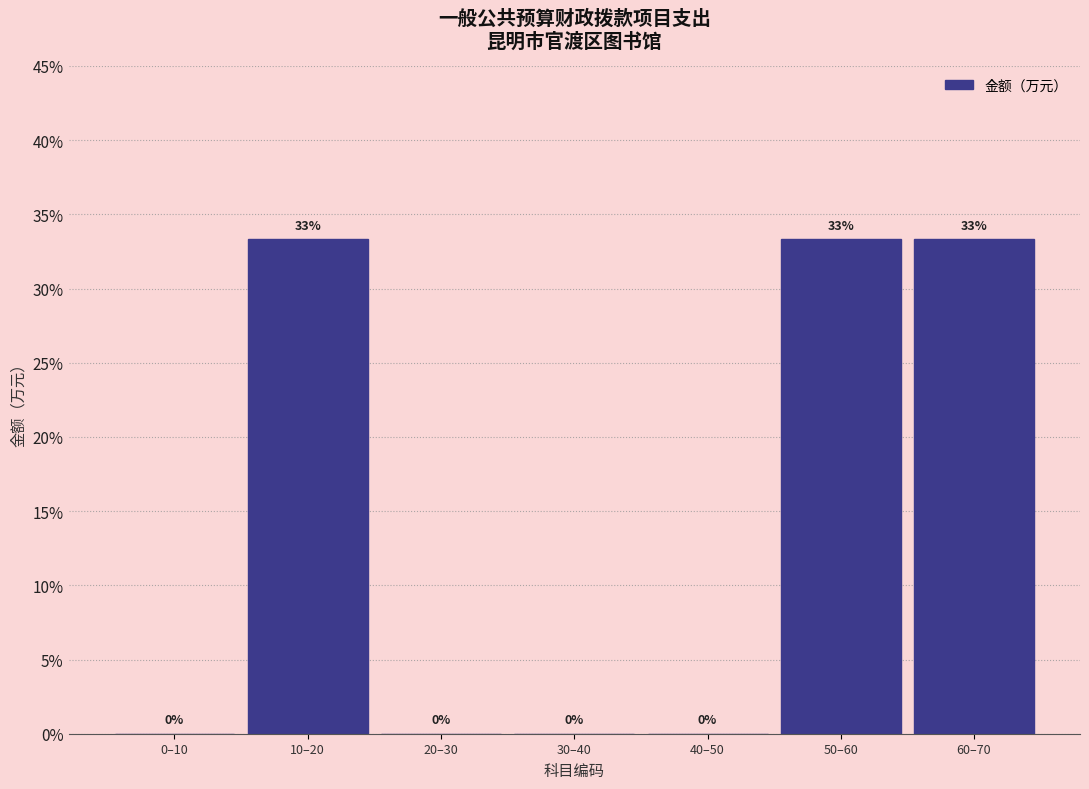

Are the bars horizontal?

No